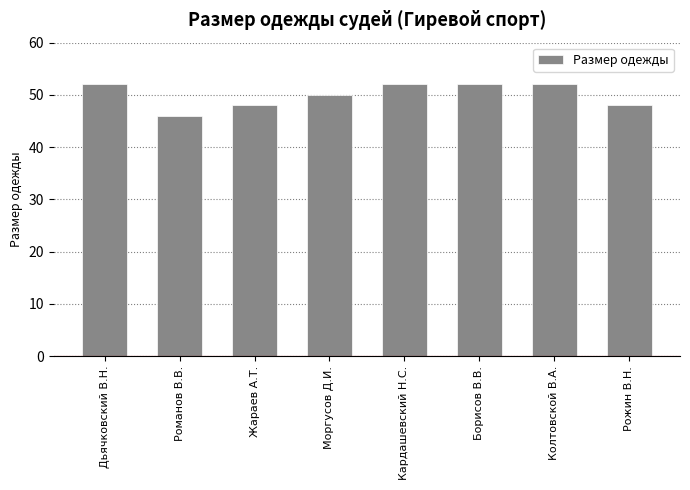

What is the difference between the second highest and minimum values?

6